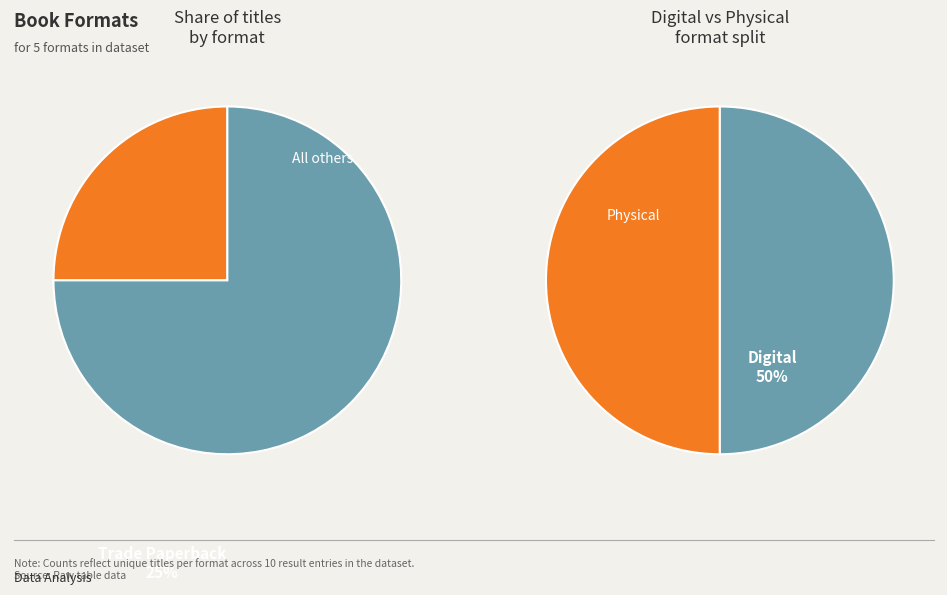

Does eBook represent more than half of the total?

No